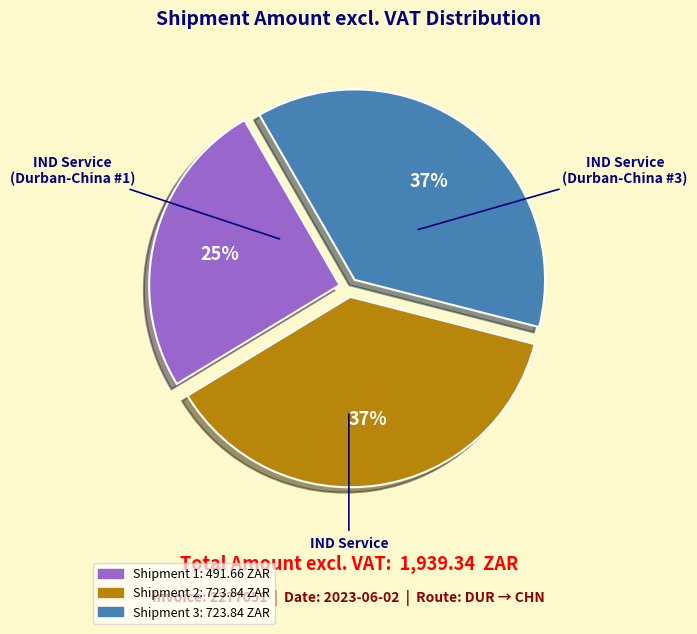

Is there any slice that represents more than half of the pie?

No